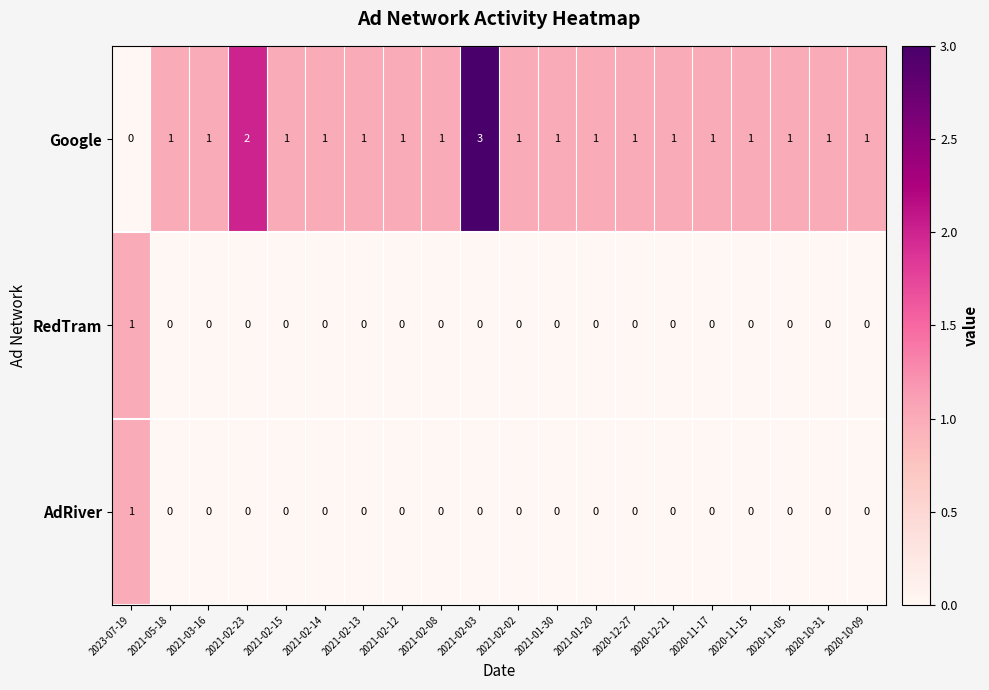

Which category has the highest value in the AdRiver series?

2023-07-19